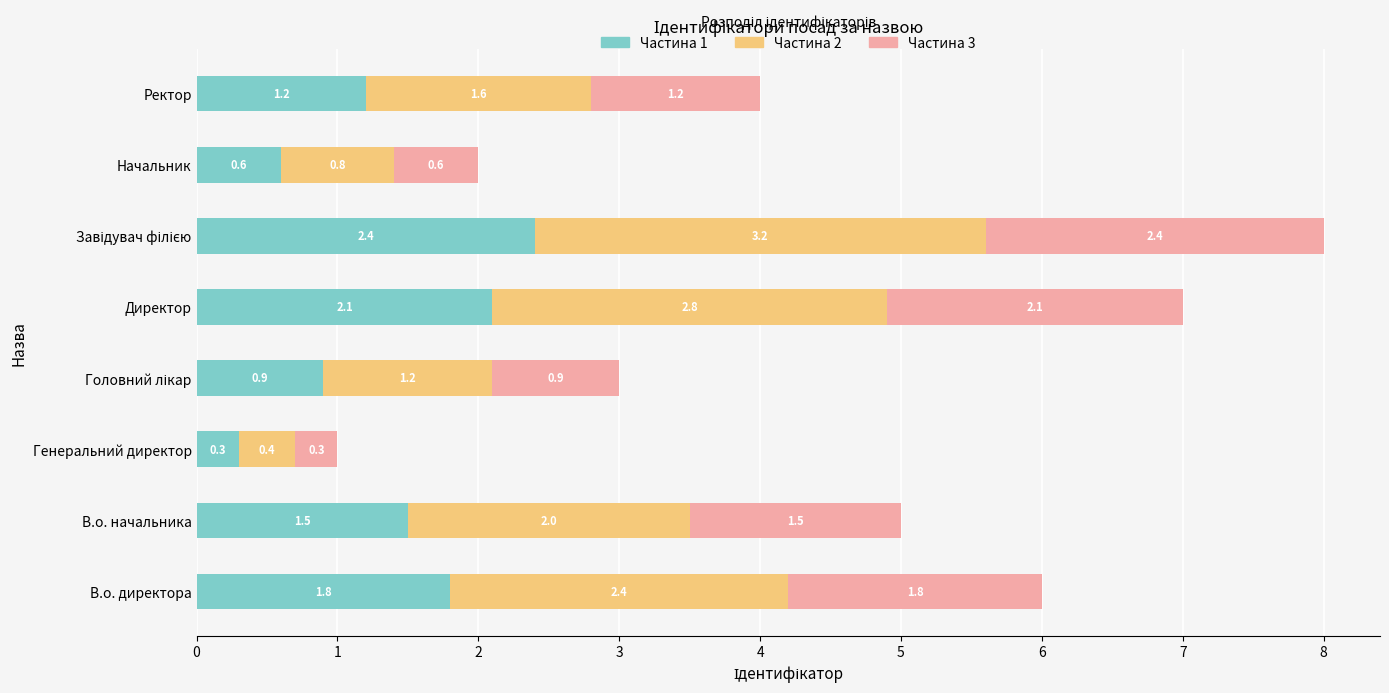

What is the difference between the maximum and minimum values in the Частина 1 series?

2.1